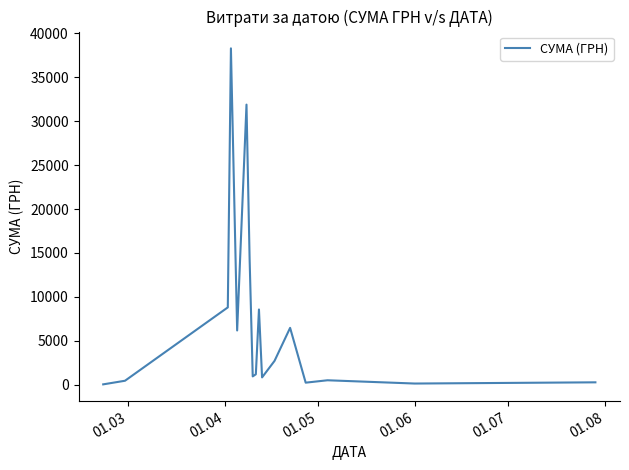

What is the greatest value displayed?

38303.0